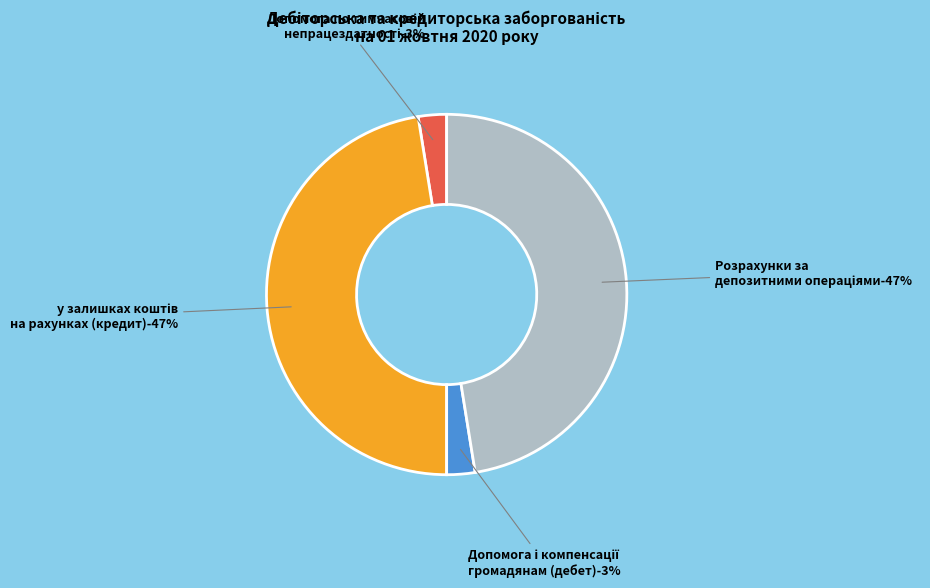

To the nearest percent, what is the combined percentage of Допомога по тимчасовій непрацездатності (дебет кінець) and у залишках коштів на рахунках (кредит кінець)?

50%